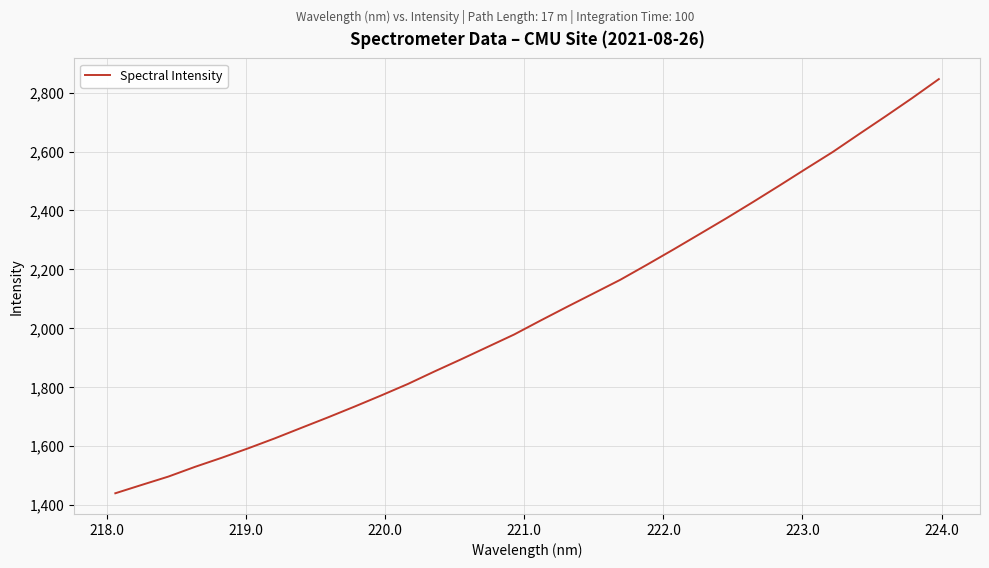

What is the smallest value displayed?

1440.5